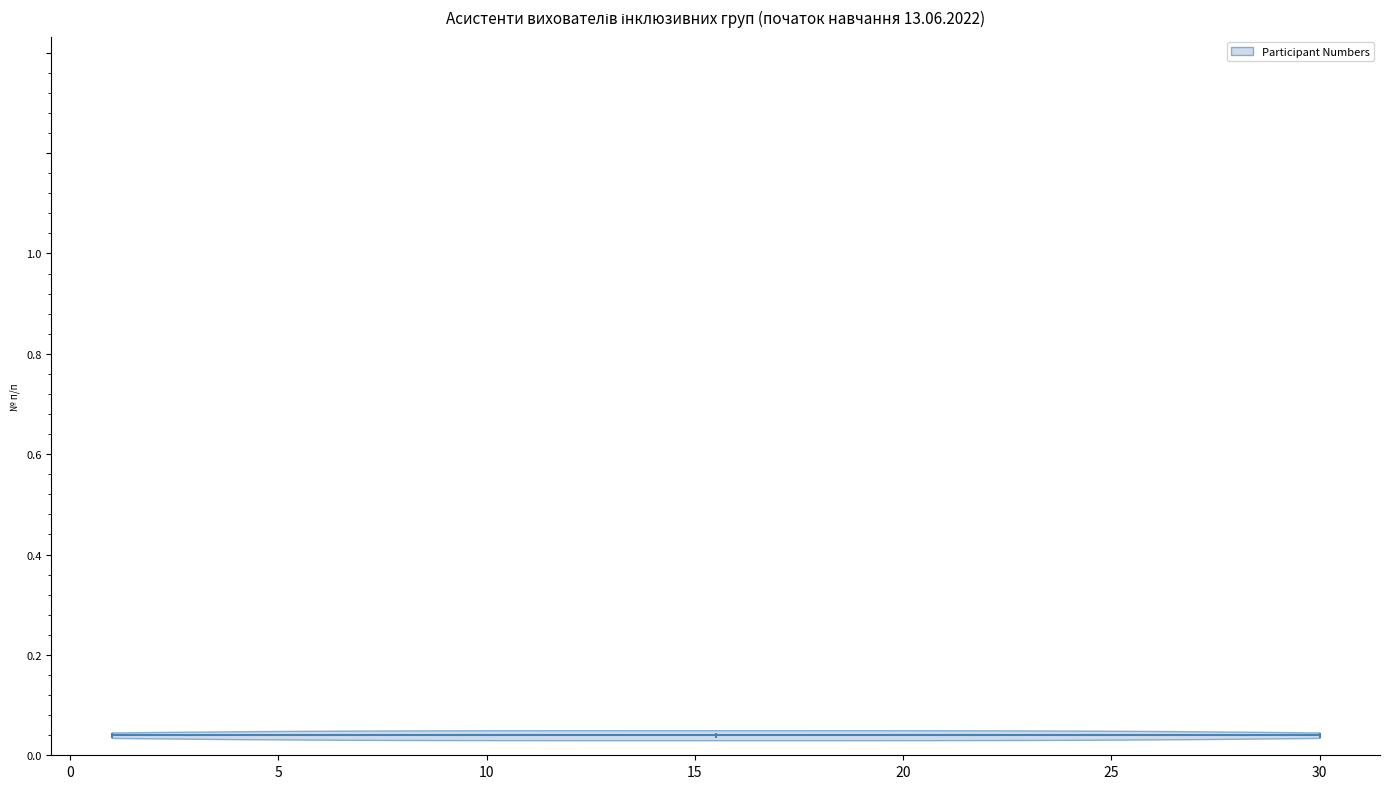

Read this violin plot against the x-axis: where its median line is, and the lowest and highest points the violin reaches. The values are not printed on the chart, so give them approximately, as read against the axis.

median line 15.5, lowest point 1.0, highest point 30.0